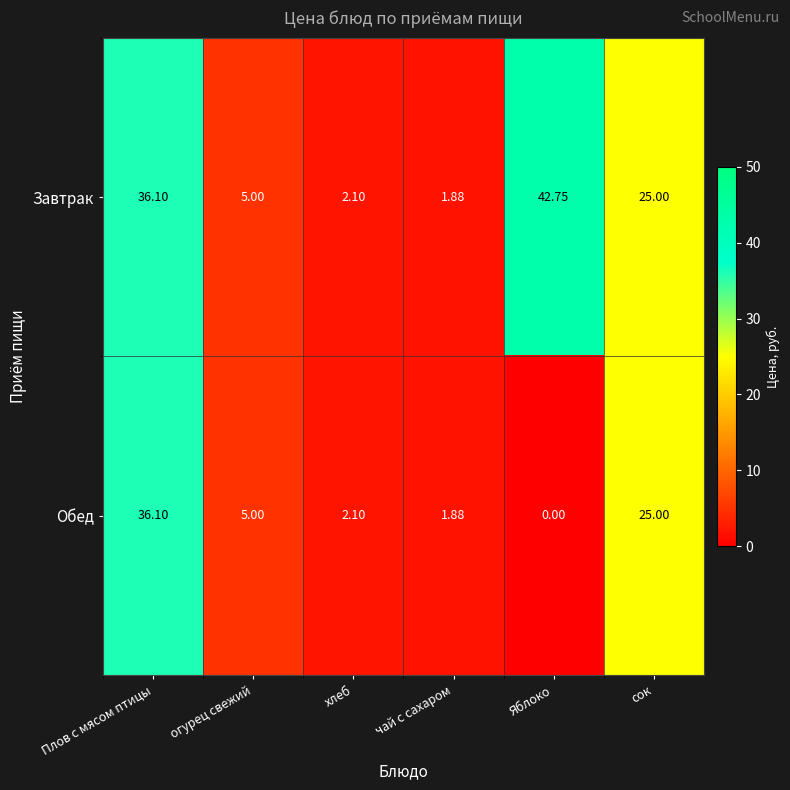

Rank the series at Яблоко from highest to lowest value.

Завтрак, Обед